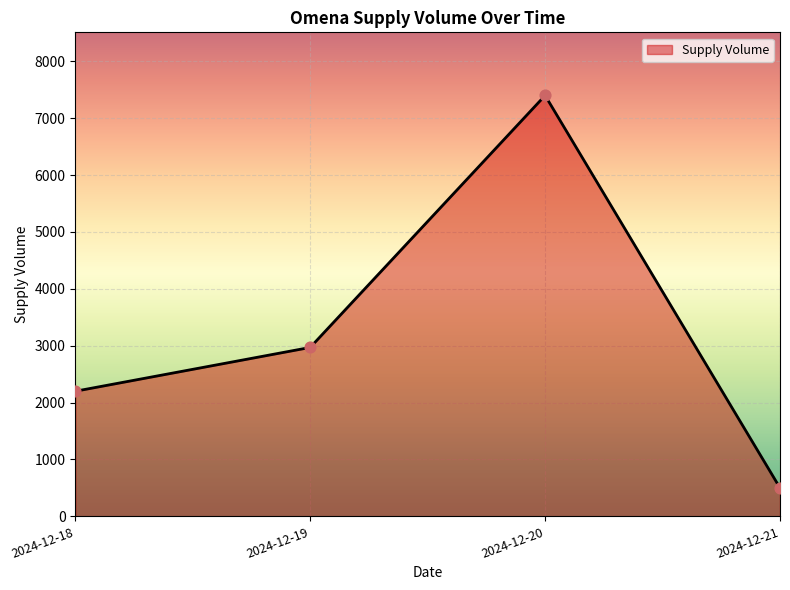

What is the ratio of the value at 2024-12-19 to the value at 2024-12-20?

0.4